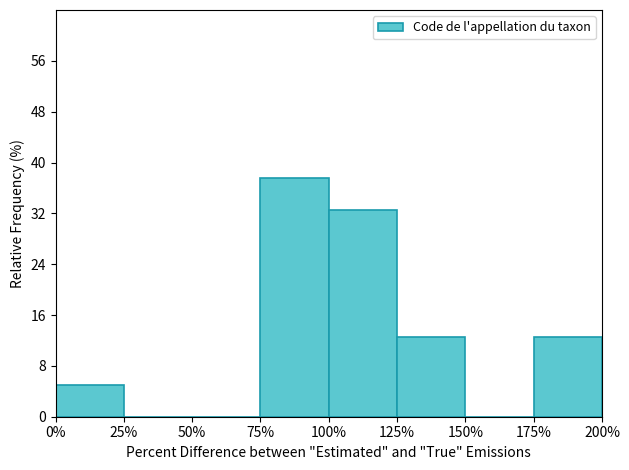

Reading left to right, list all the values displayed in this chart.

0%=5.0	25%=0.0	50%=0.0	75%=37.5	100%=32.5	125%=12.5	150%=0.0	175%=12.5